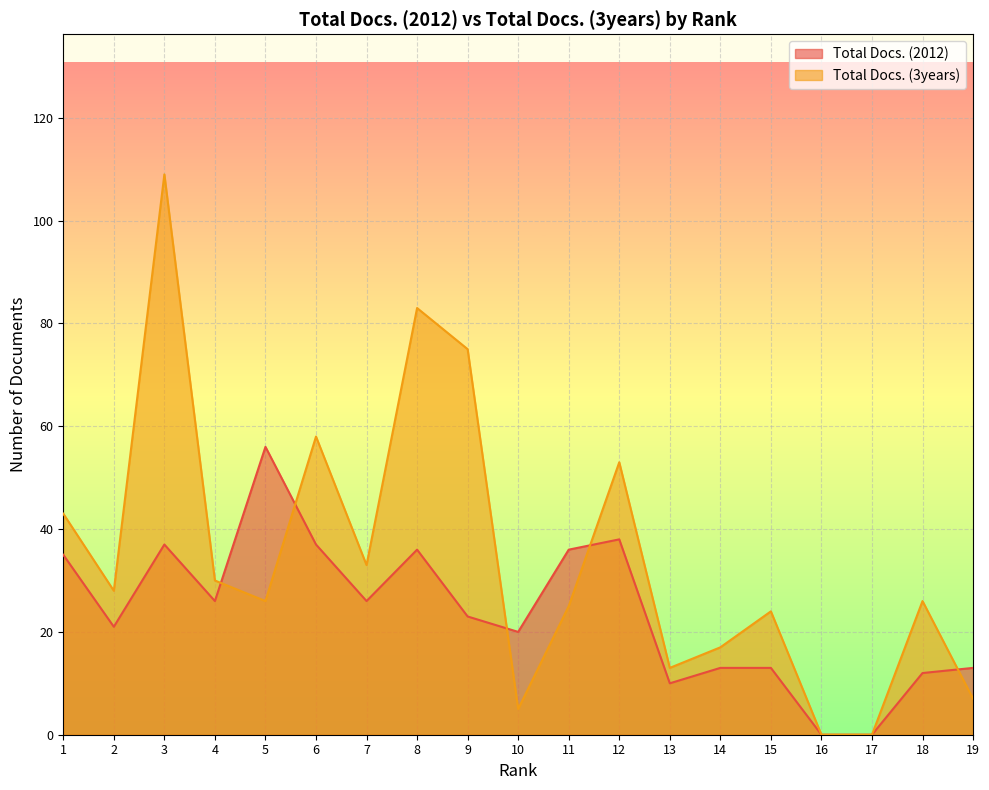

In Total Docs. (3years), how many points are lower than both neighbors (excluding endpoints)?

5